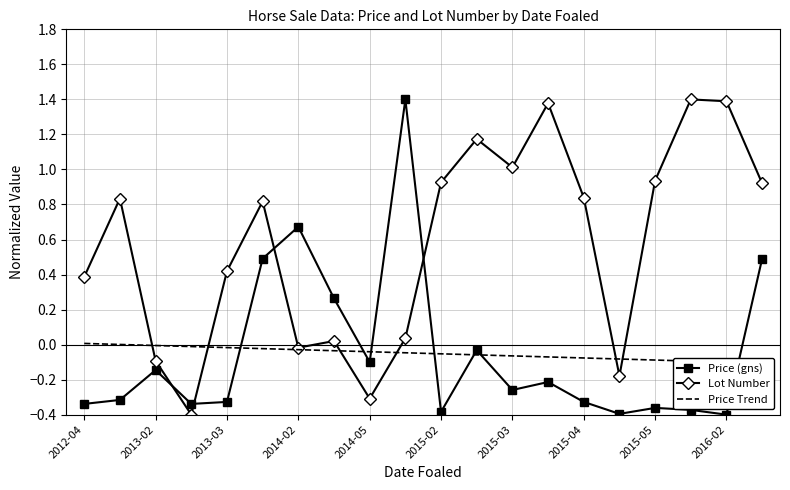

At how many categories does at least one series exceed 0?

16